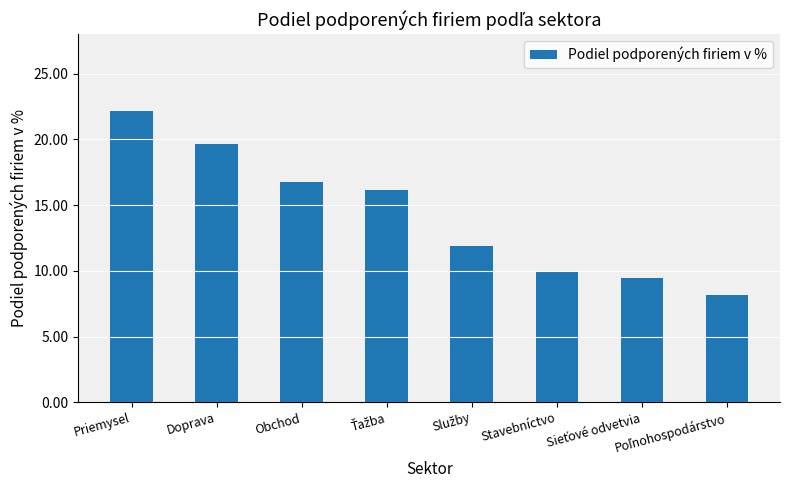

What is the maximum value shown in the chart?

22.1